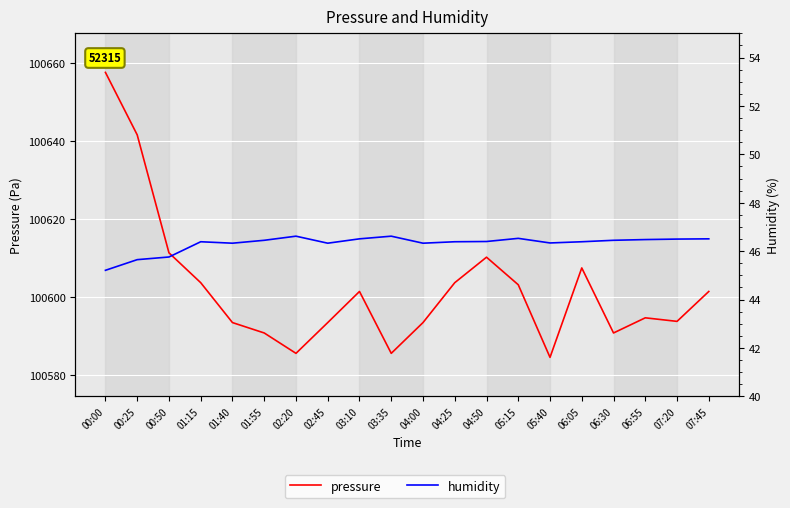

What is the spread (max minus min) of values at 07:20?

100547.2